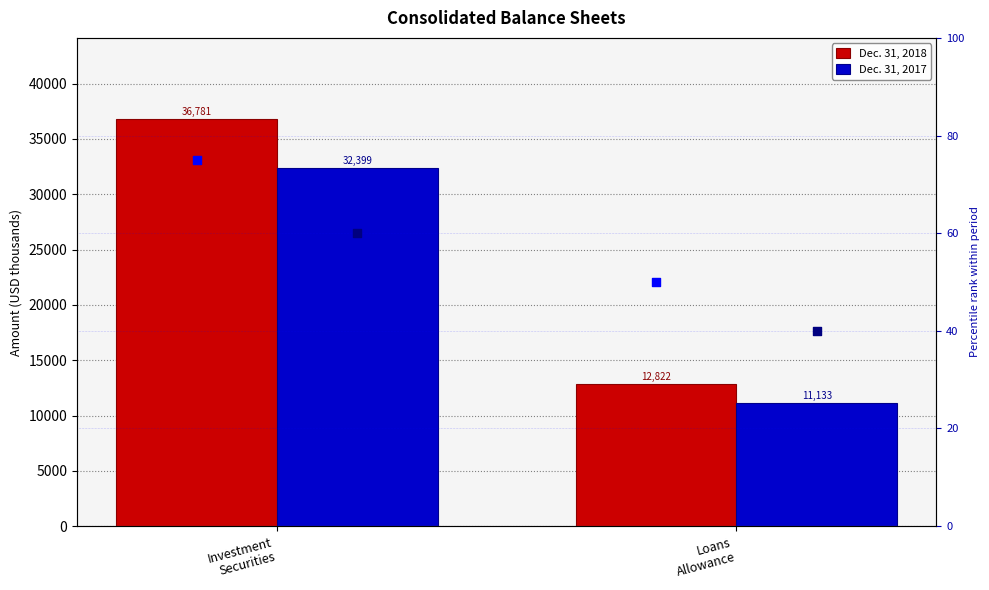

Which series contains the highest Y value?

Dec. 31, 2018